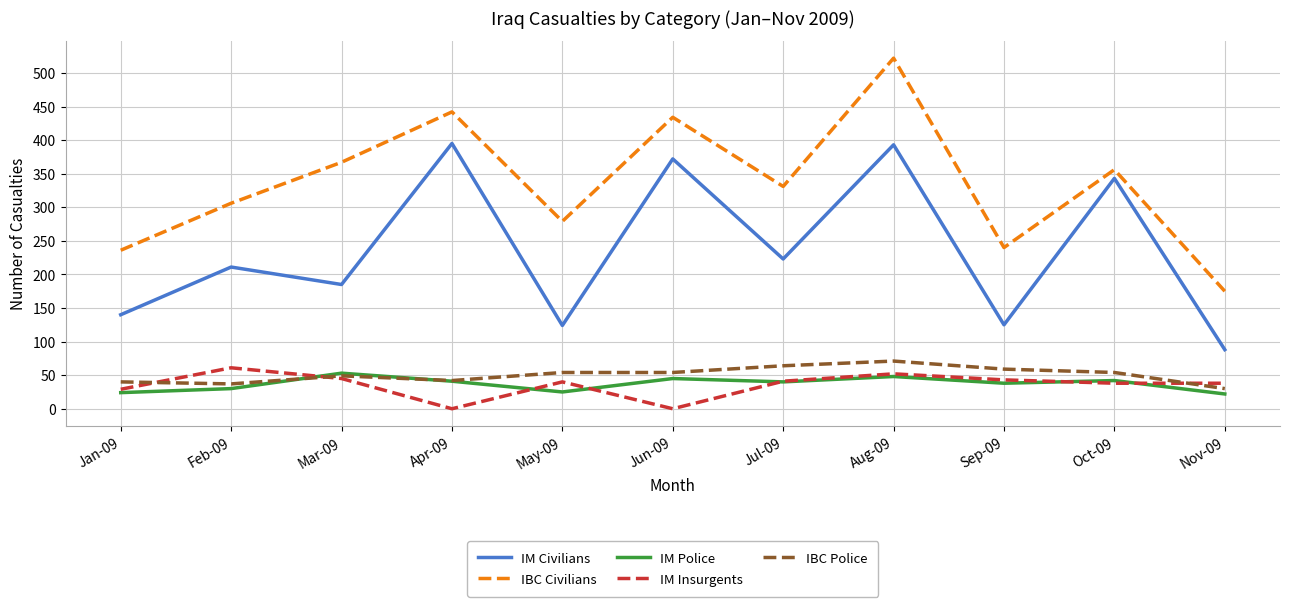

What is the sum of all IM Insurgents values?

387